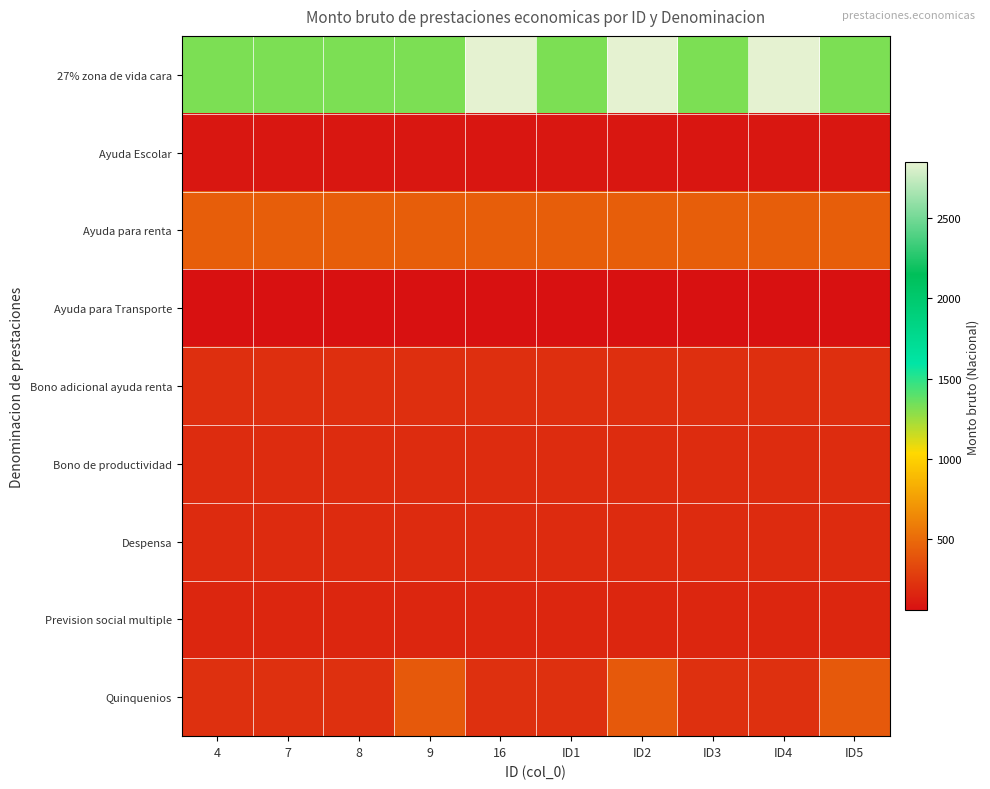

Between ID3 and 4, which is larger?

ID3